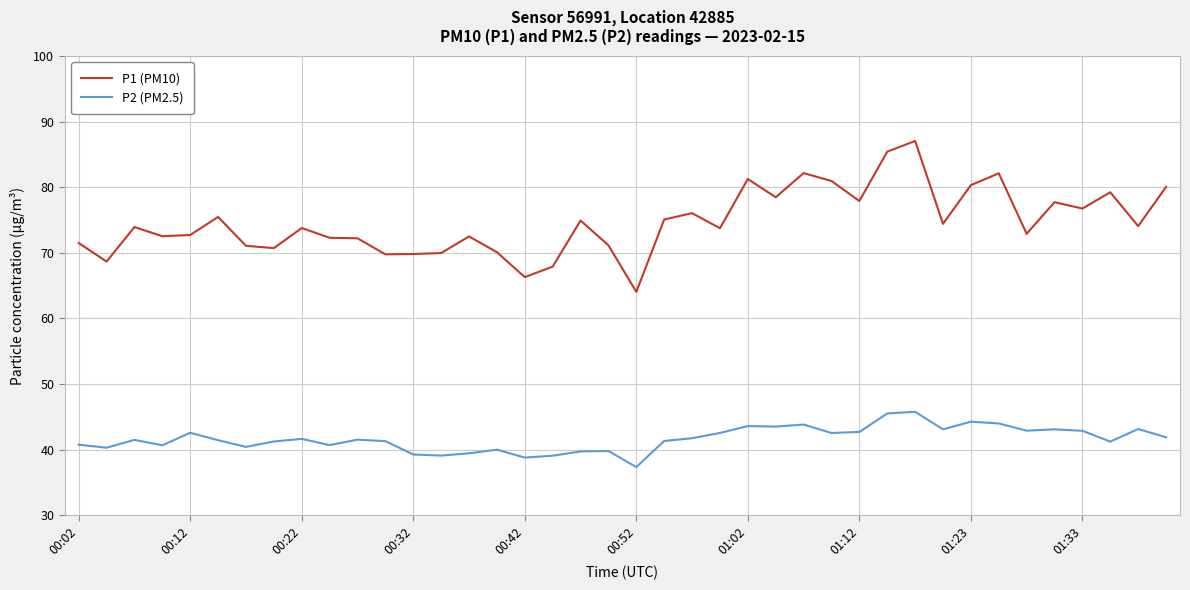

Rank the series by their average value, from highest to lowest.

P1 (PM10), P2 (PM2.5)